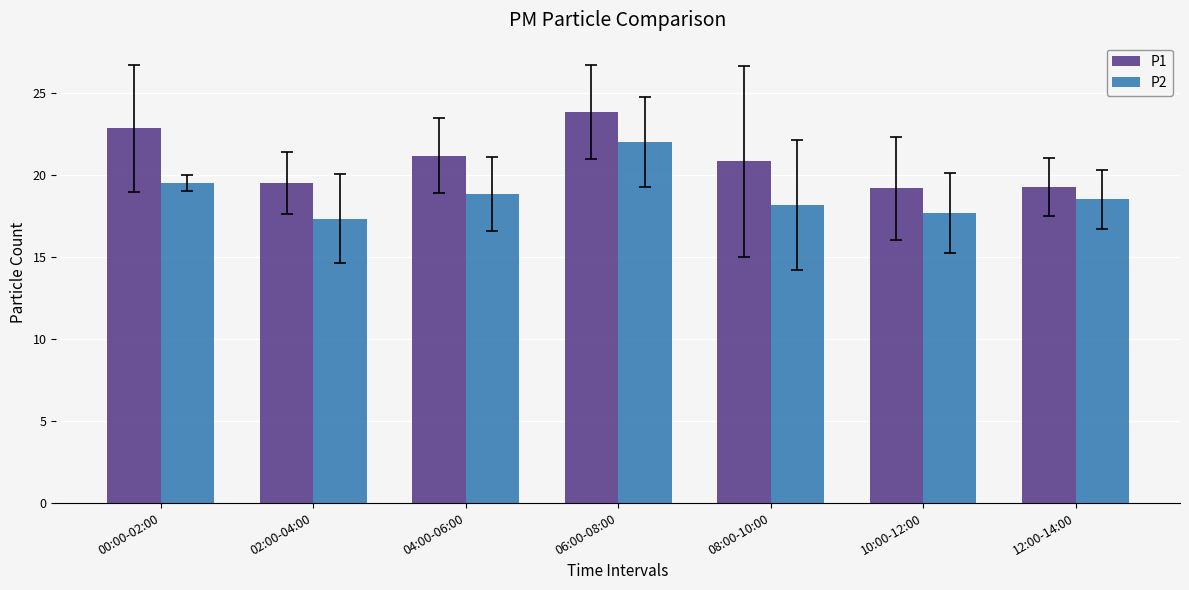

Are the bars grouped side by side (vs. stacked)?

Yes